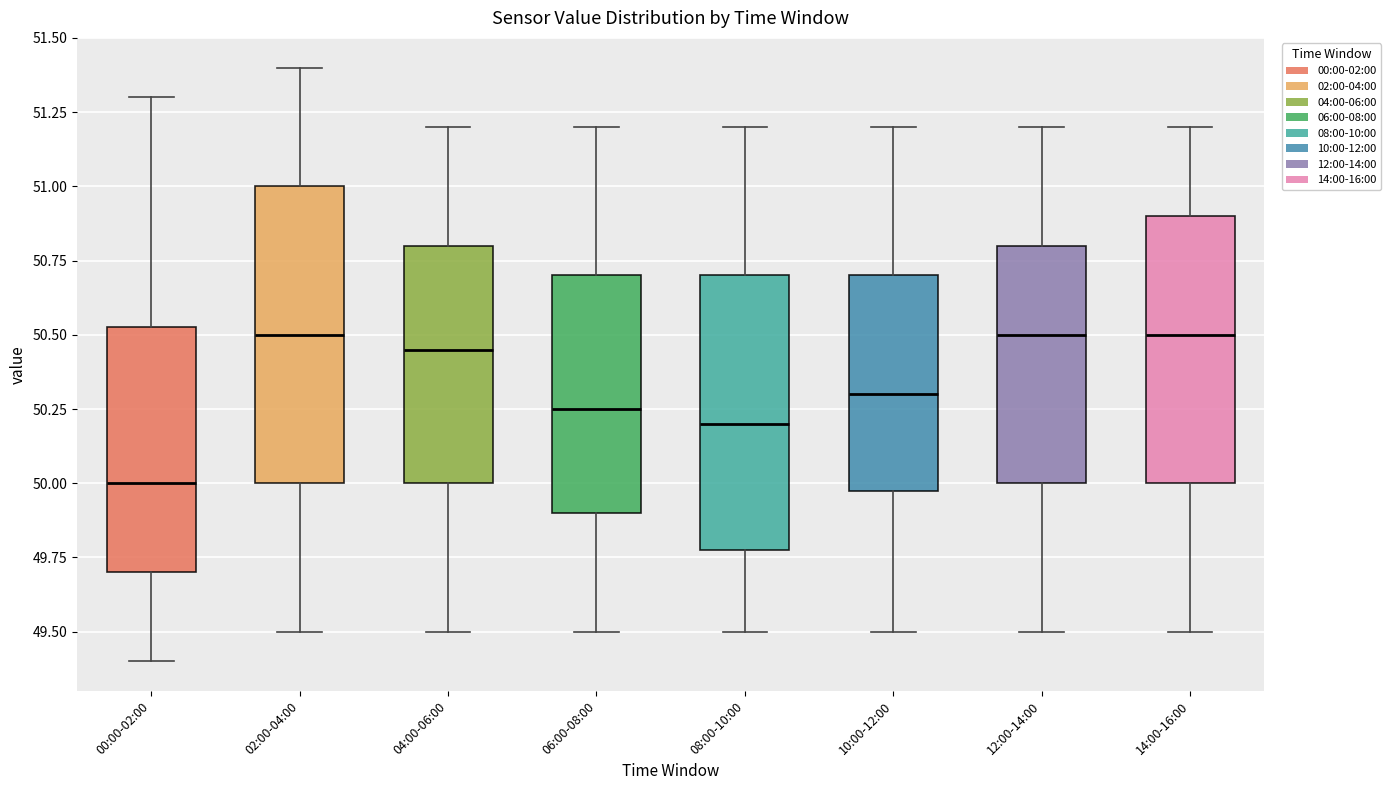

Reading left to right, transcribe this box plot: for each box, give where its median line is, the range the box spans, and where its two whiskers end, as read against the y-axis. The values are not printed on the chart, so give them approximately, as read against the axis.

00:00-02:00: median 50.00, box 49.70 to 50.55, whiskers 49.40 to 51.30
02:00-04:00: median 50.50, box 50.00 to 51.00, whiskers 49.50 to 51.40
04:00-06:00: median 50.45, box 50.00 to 50.80, whiskers 49.50 to 51.20
06:00-08:00: median 50.25, box 49.90 to 50.70, whiskers 49.50 to 51.20
08:00-10:00: median 50.20, box 49.80 to 50.70, whiskers 49.50 to 51.20
10:00-12:00: median 50.30, box 50.00 to 50.70, whiskers 49.50 to 51.20
12:00-14:00: median 50.50, box 50.00 to 50.80, whiskers 49.50 to 51.20
14:00-16:00: median 50.50, box 50.00 to 50.90, whiskers 49.50 to 51.20